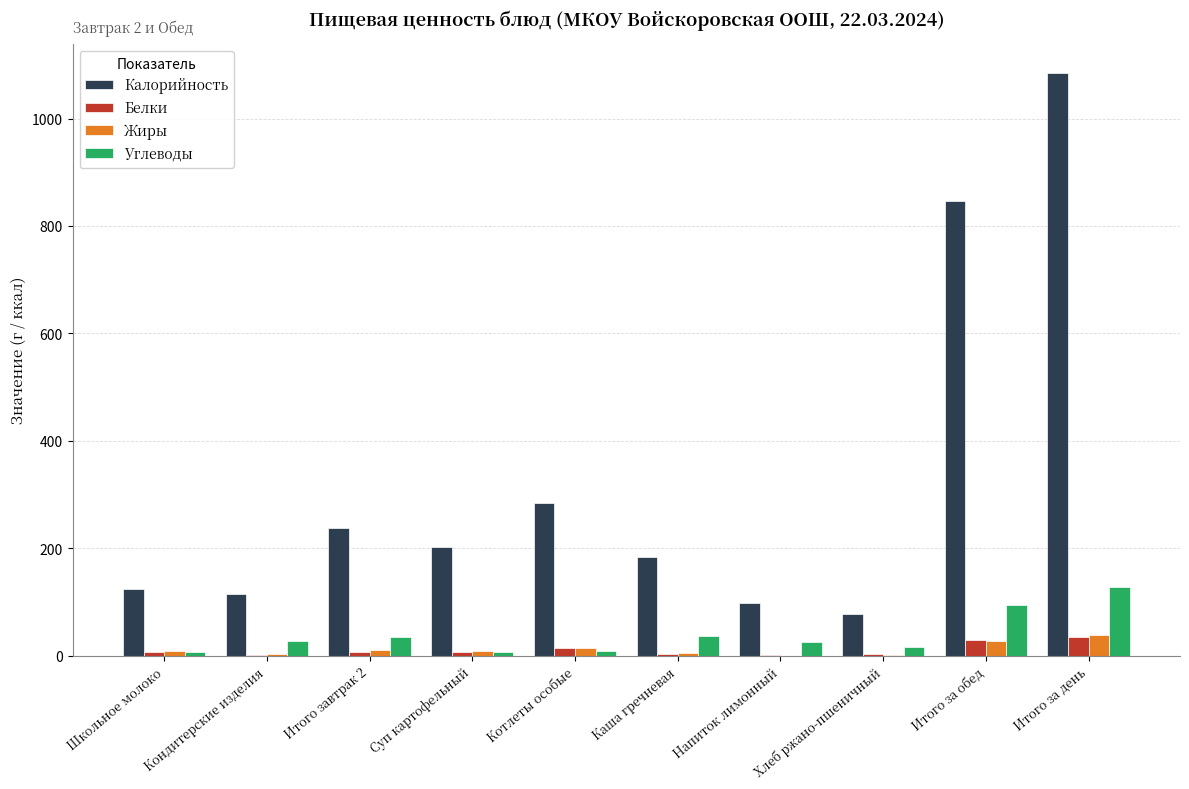

How many groups of bars are there?

10